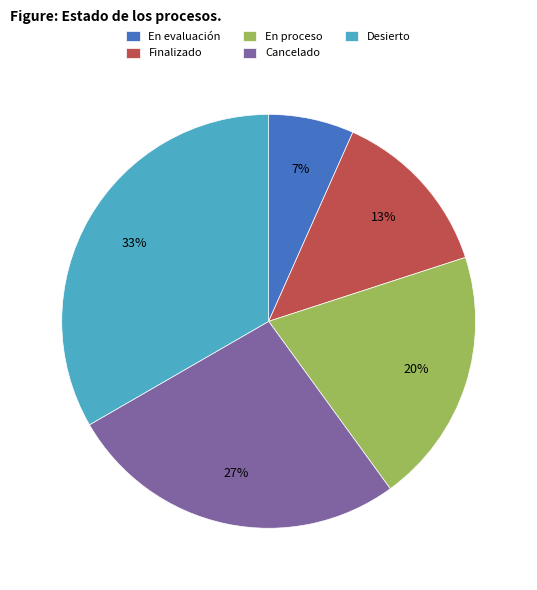

What percentage is the En evaluación slice, to the nearest percent?

7%